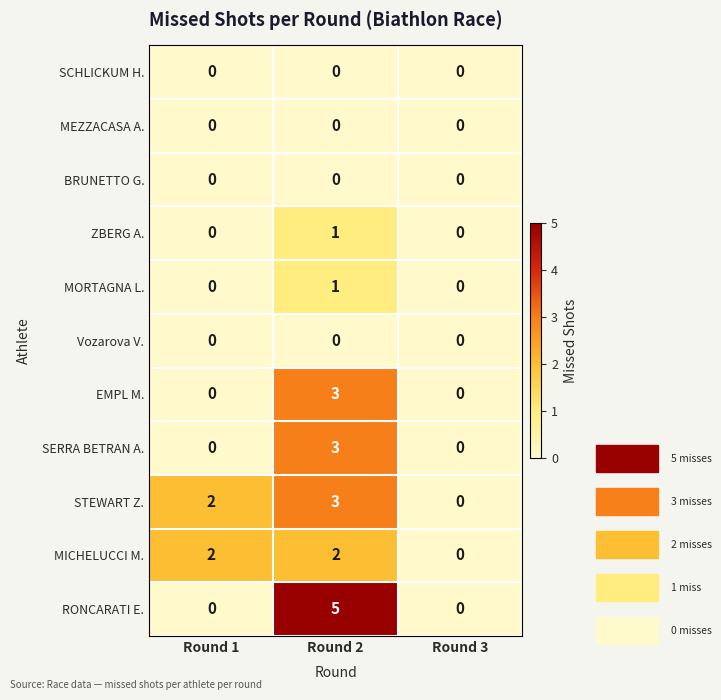

Which series changed the most between Round 1 and Round 2?

RONCARATI E.